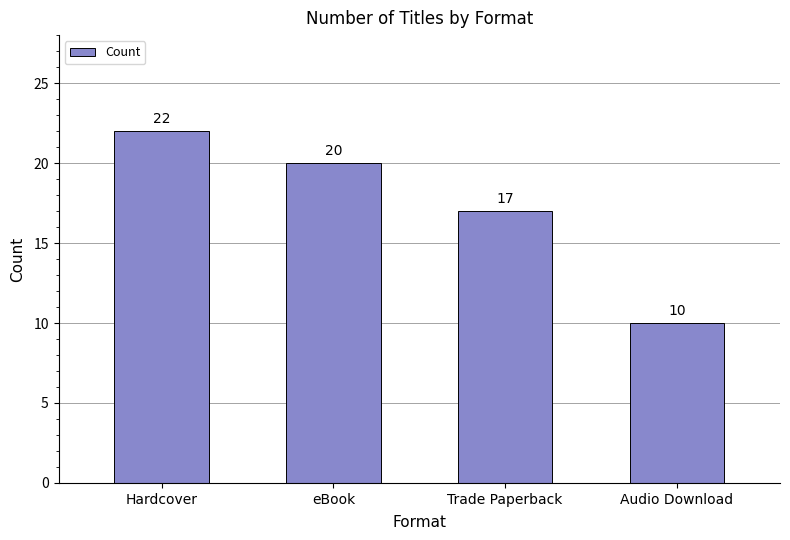

Does the chart contain stacked bars?

No